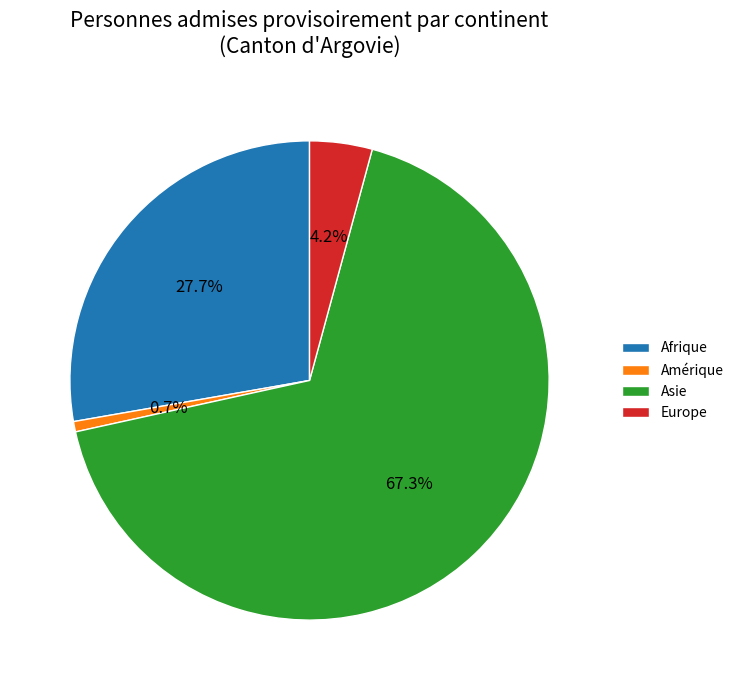

How many segments does this pie chart have?

4